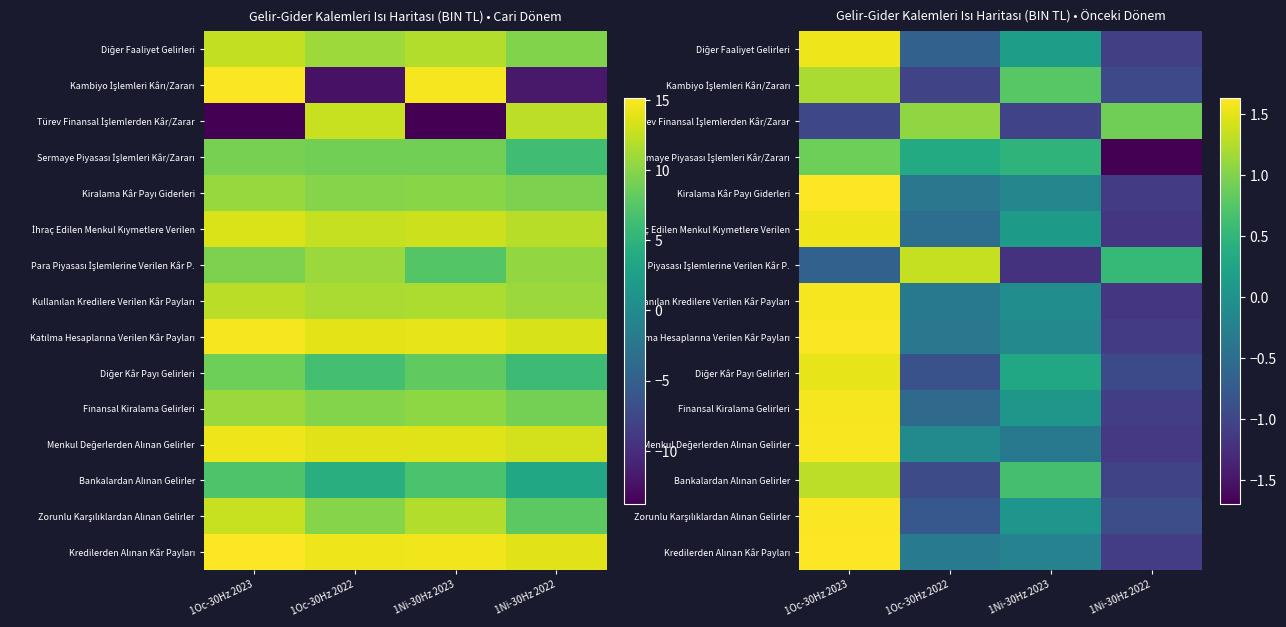

What is the spread (max minus min) of values at 1Oc-30Hz 2022?

2.4